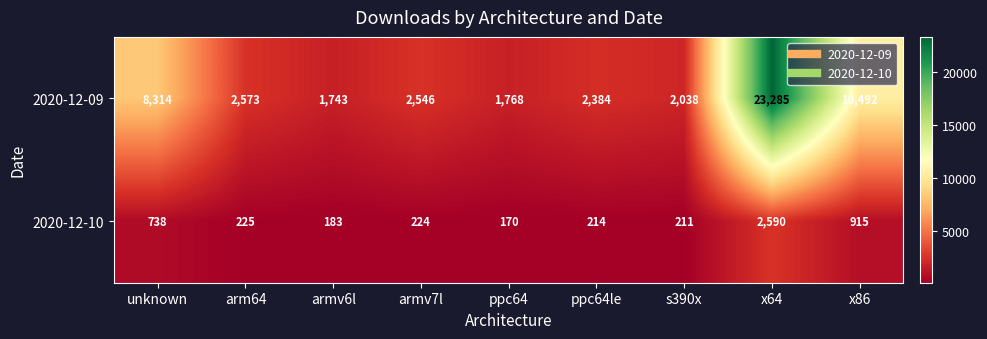

Reading left to right, transcribe all the data shown in this chart.

2020-12-09: 8314	2573	1743	2546	1768	2384	2038	23285	10492
2020-12-10: 738	225	183	224	170	214	211	2590	915